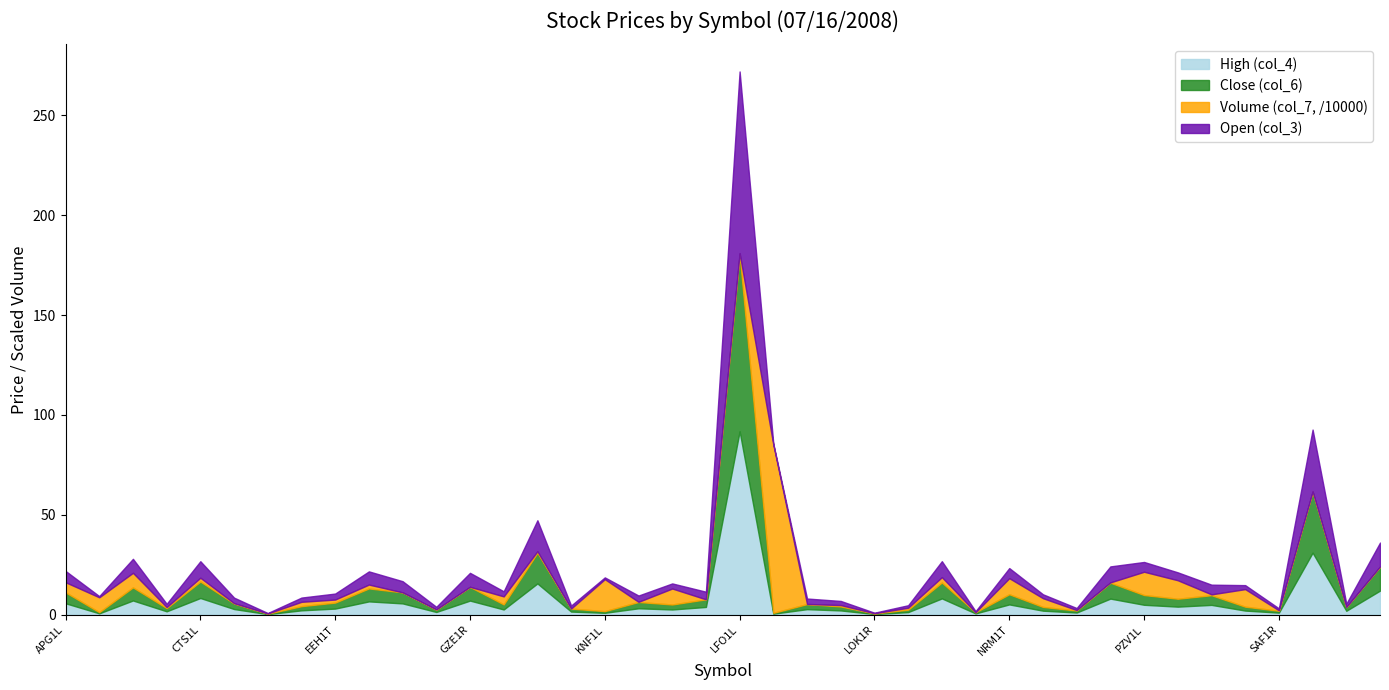

True or false: Open (col_3) has more than 2 interior local peaks.

True